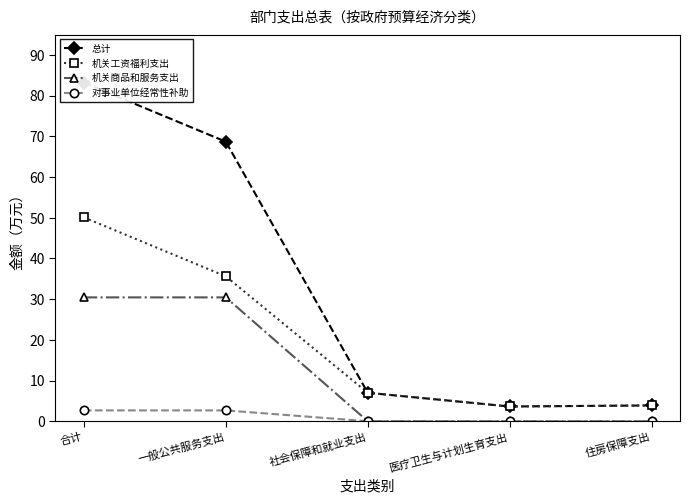

Where is 总计 nearest to the value 43?

一般公共服务支出